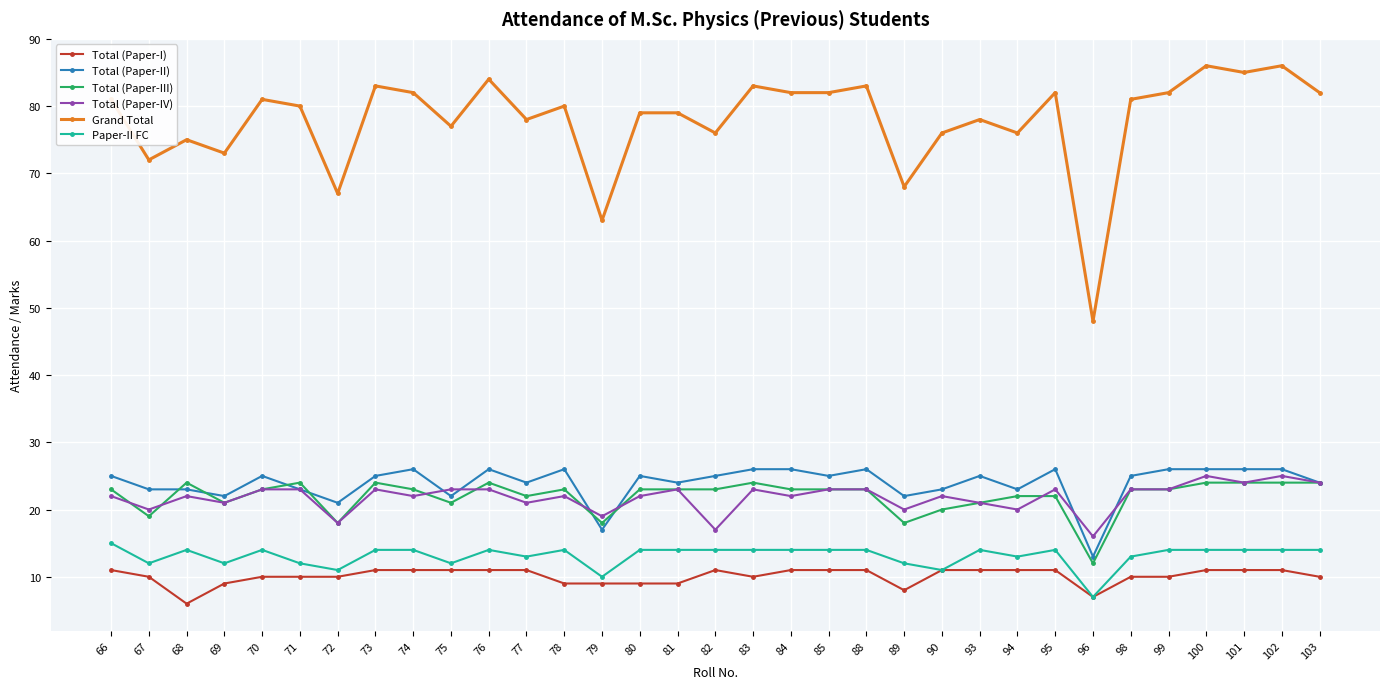

Which category has the lowest value across all series?

68